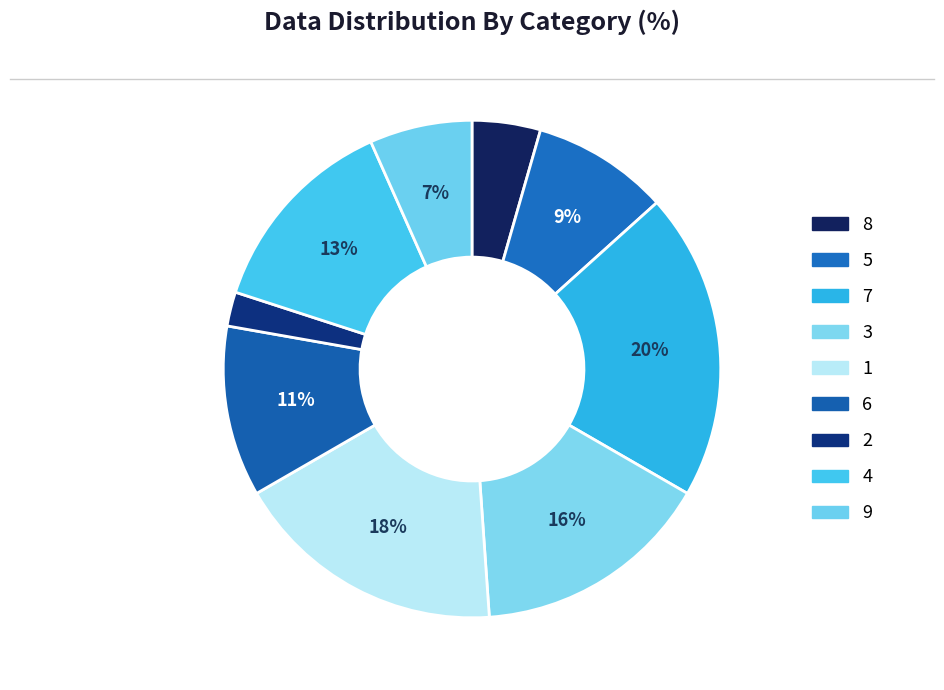

How many segments does this pie chart have?

9